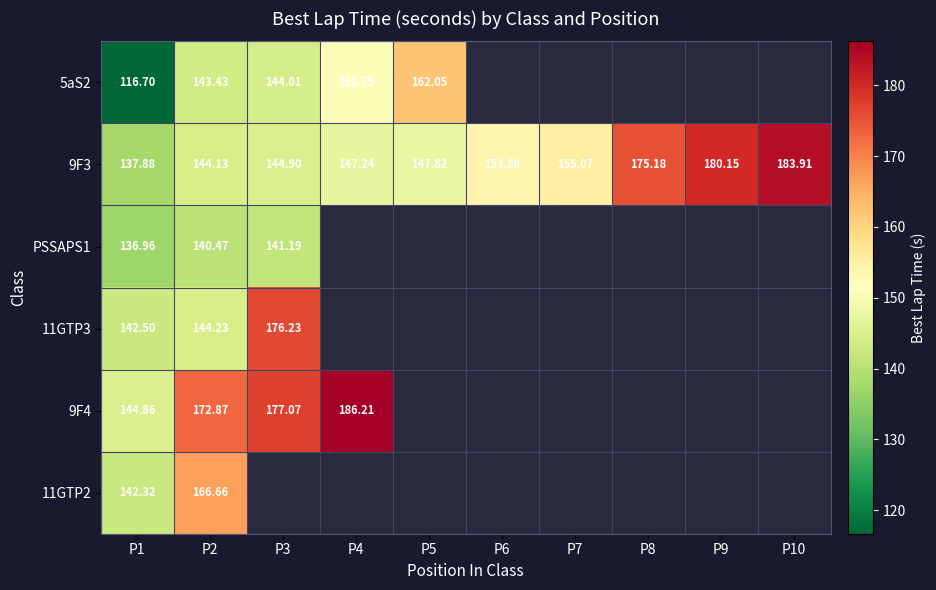

Is the value of PSSAPS1 at P3 greater than the value of 11GTP3 at P1?

No